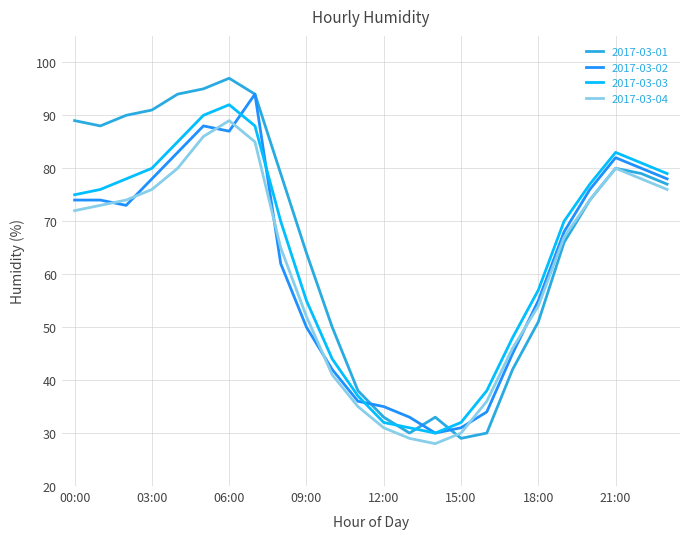

What is the greatest value displayed?

97